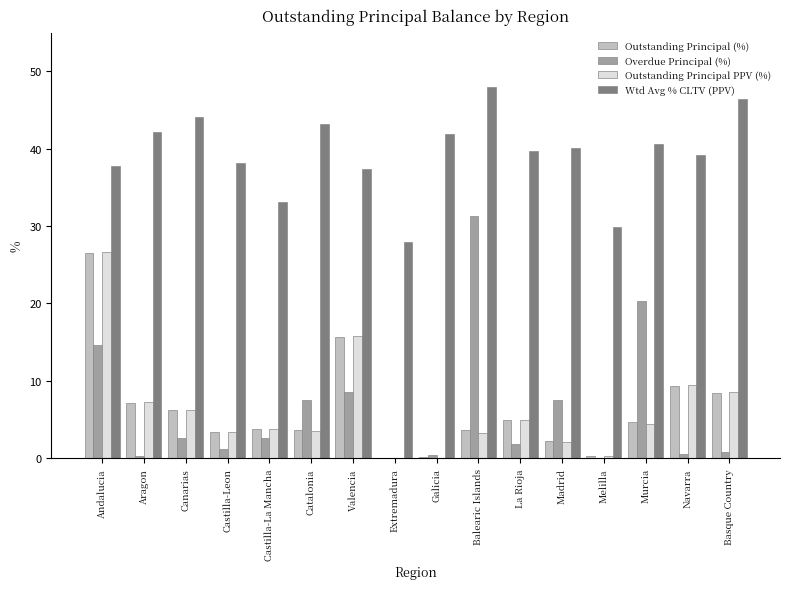

Where is Overdue Principal (%) nearest to the value 15?

Andalucia